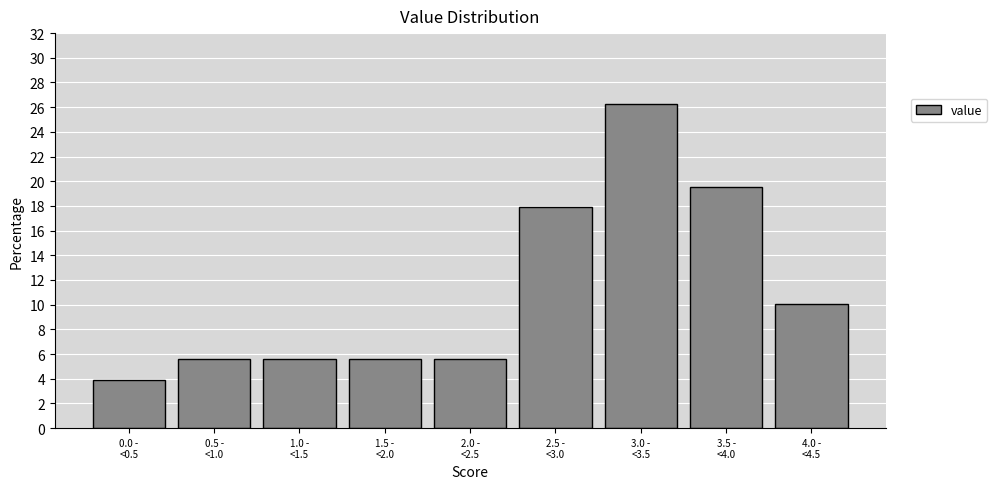

Reading left to right, list all the values displayed in this chart.

3.9	5.6	5.6	5.6	5.6	17.9	26.3	19.6	10.1